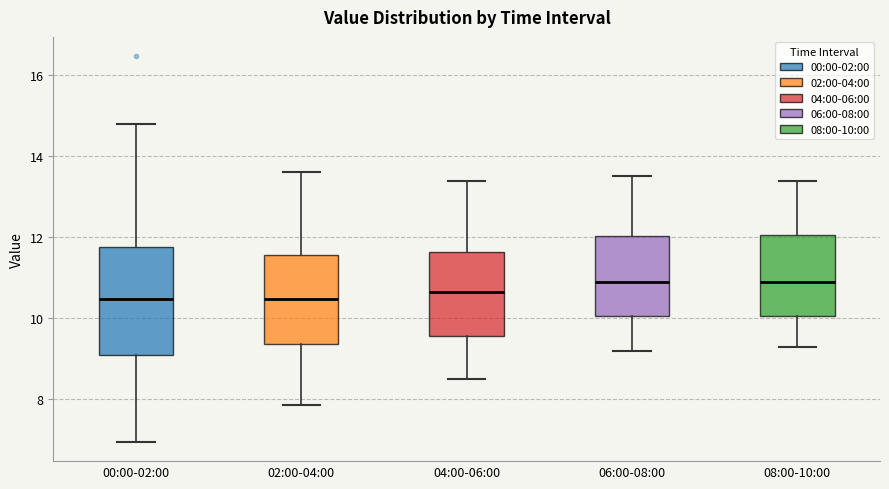

Reading left to right, transcribe this box plot: for each box, give where its median line is, the range the box spans, and where its two whiskers end, as read against the y-axis. The values are not printed on the chart, so give them approximately, as read against the axis.

00:00-02:00: median 10.4, box 9.2 to 11.8, whiskers 7.0 to 14.8
02:00-04:00: median 10.4, box 9.4 to 11.6, whiskers 7.8 to 13.6
04:00-06:00: median 10.6, box 9.6 to 11.6, whiskers 8.6 to 13.4
06:00-08:00: median 11.0, box 10.0 to 12.0, whiskers 9.2 to 13.6
08:00-10:00: median 11.0, box 10.0 to 12.0, whiskers 9.4 to 13.4